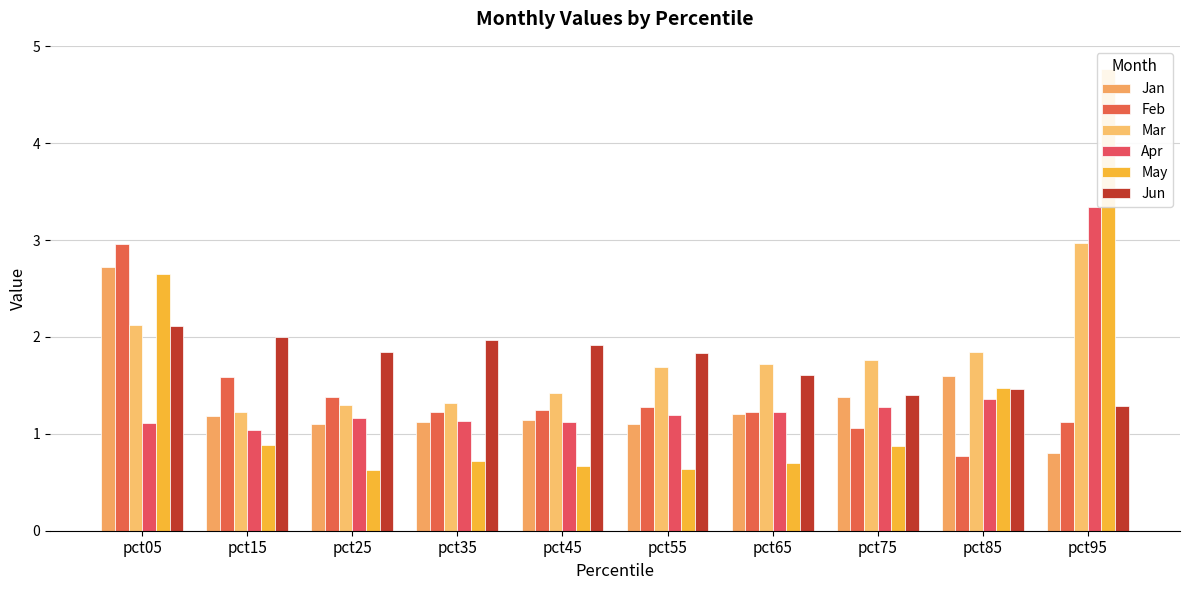

Which series has the widest spread of values?

May